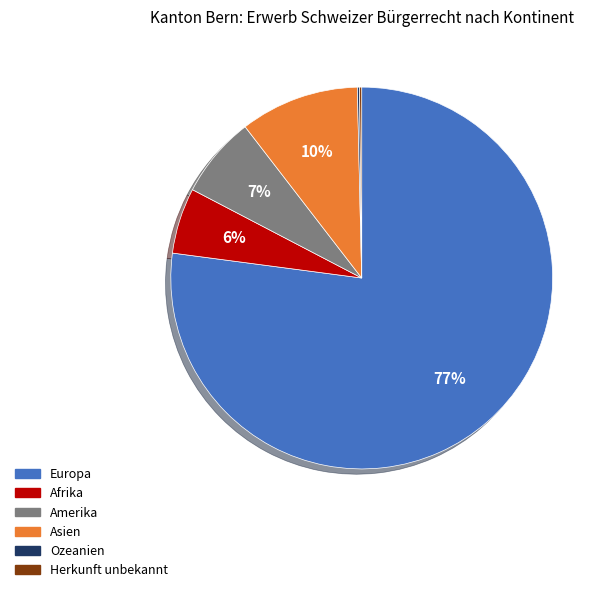

Which has a higher value, Afrika or Europa?

Europa